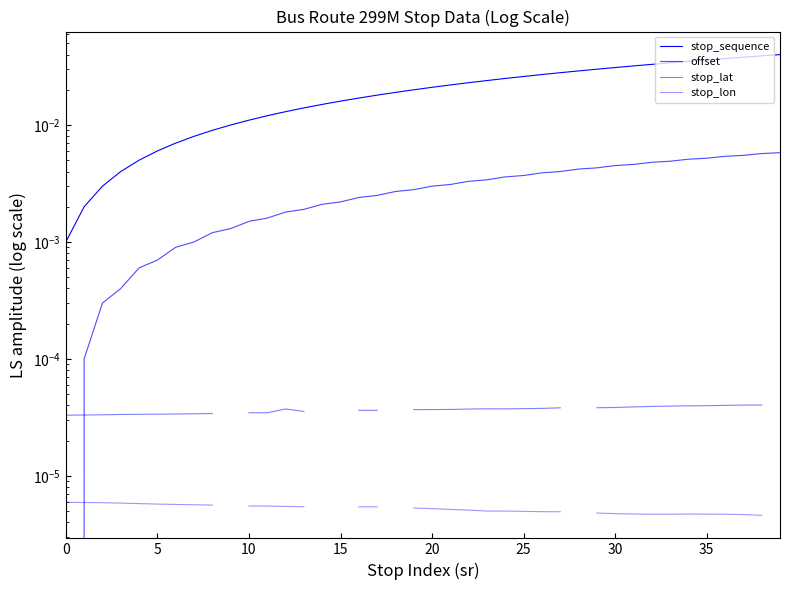

True or false: stop_lon has a value of 0.0 at 27.

False